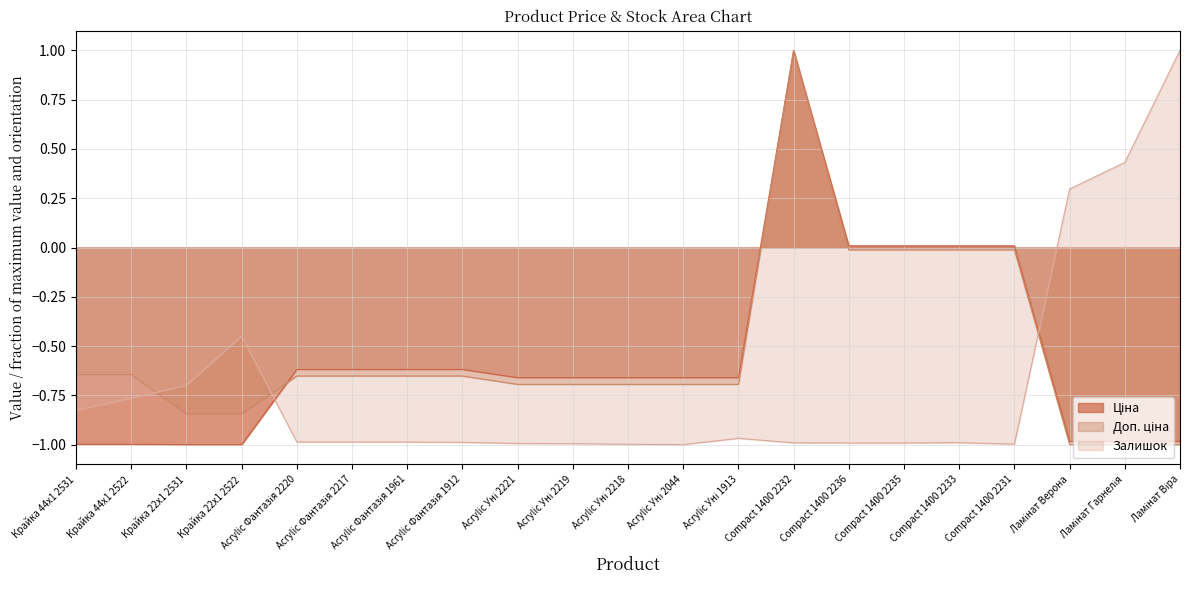

What is the maximum value shown in the chart?

1.0